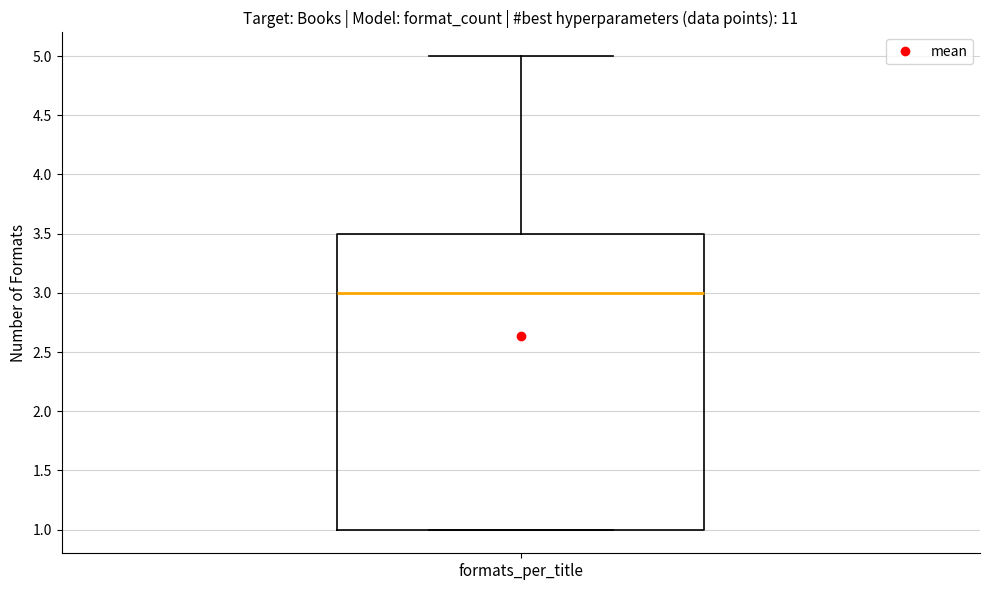

Transcribe this box plot: give where the median line is, the range the box spans, and where the two whiskers end, as read against the y-axis. The values are not printed on the chart, so give them approximately, as read against the axis.

median 3.0, box 1.0 to 3.5, whiskers 1.0 to 5.0